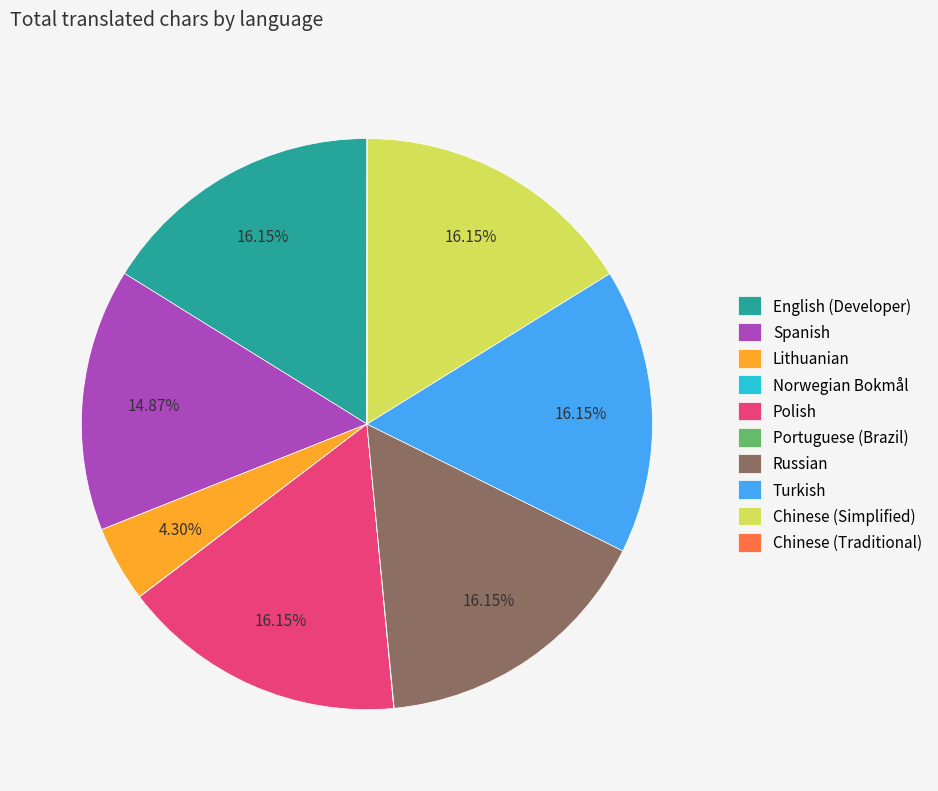

The Lithuanian slice represents 15% of the pie. True or false?

False